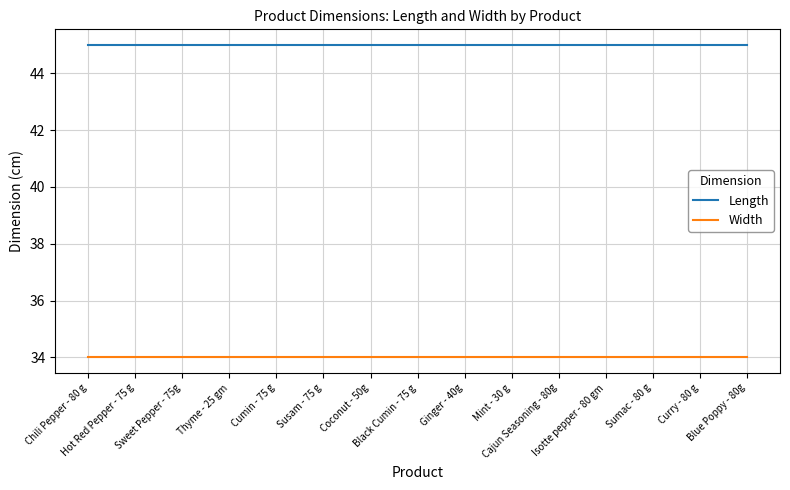

True or false: Width and Length intersect in this chart.

False